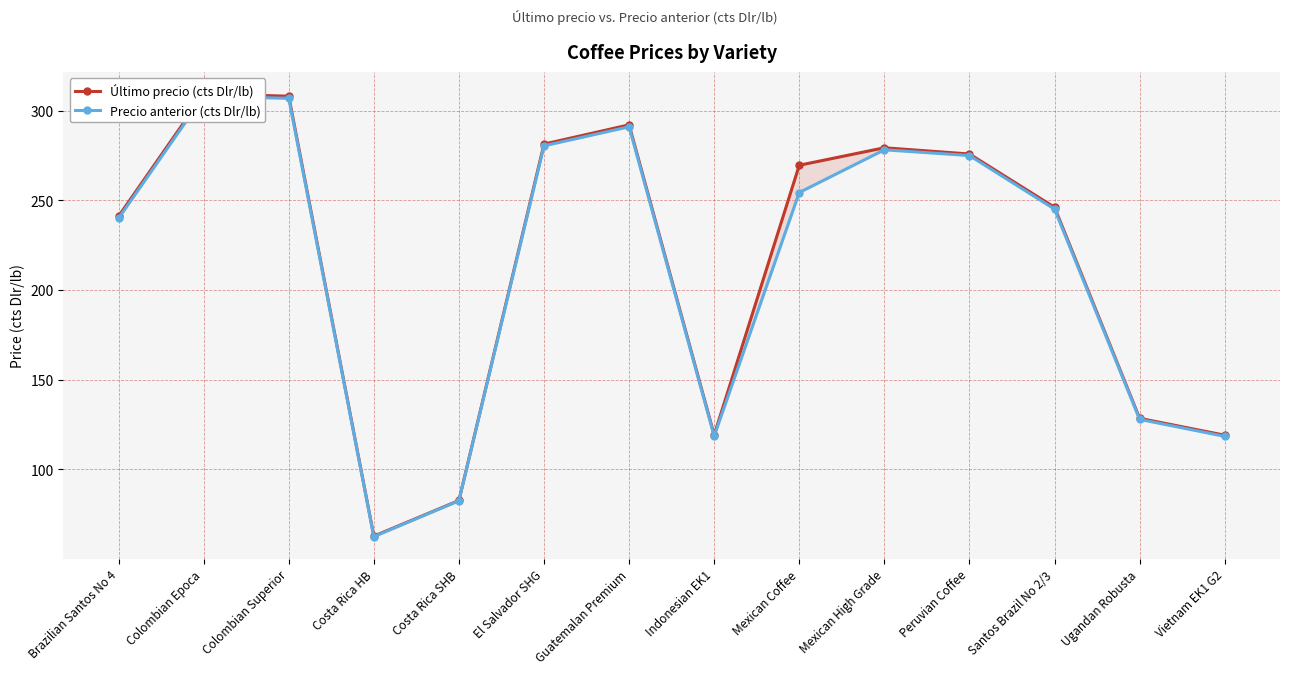

How many data points in Precio anterior (cts Dlr/lb) are less than 254?

7